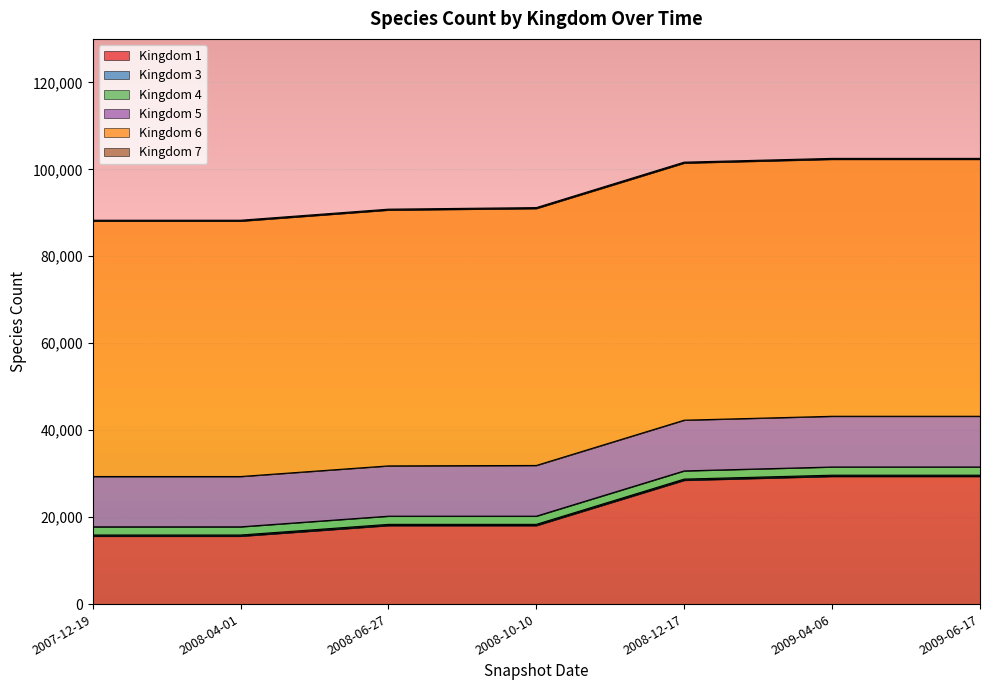

What are all the series names shown in the legend?

Kingdom 1, Kingdom 3, Kingdom 4, Kingdom 5, Kingdom 6, Kingdom 7